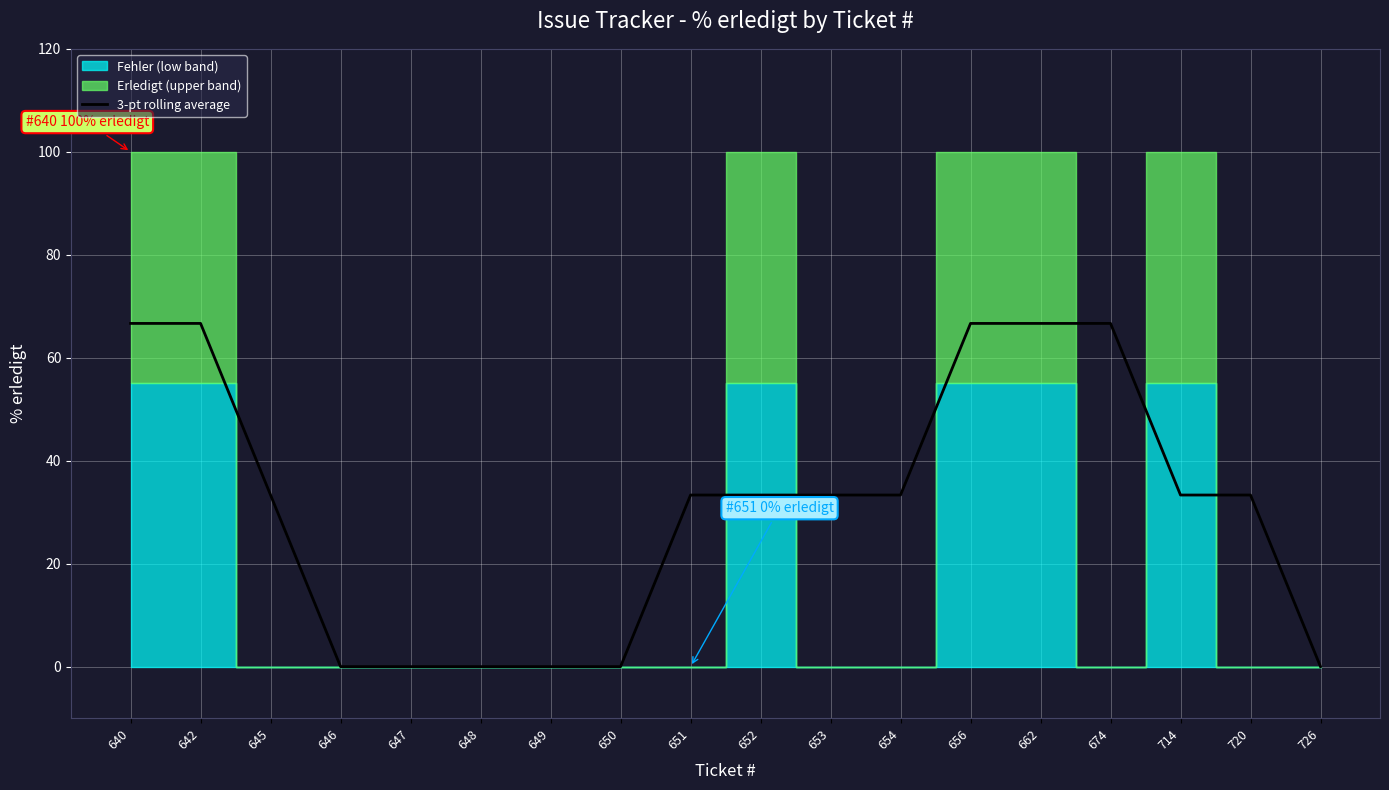

The chart shows a value of 33.3 at 654. True or false?

True